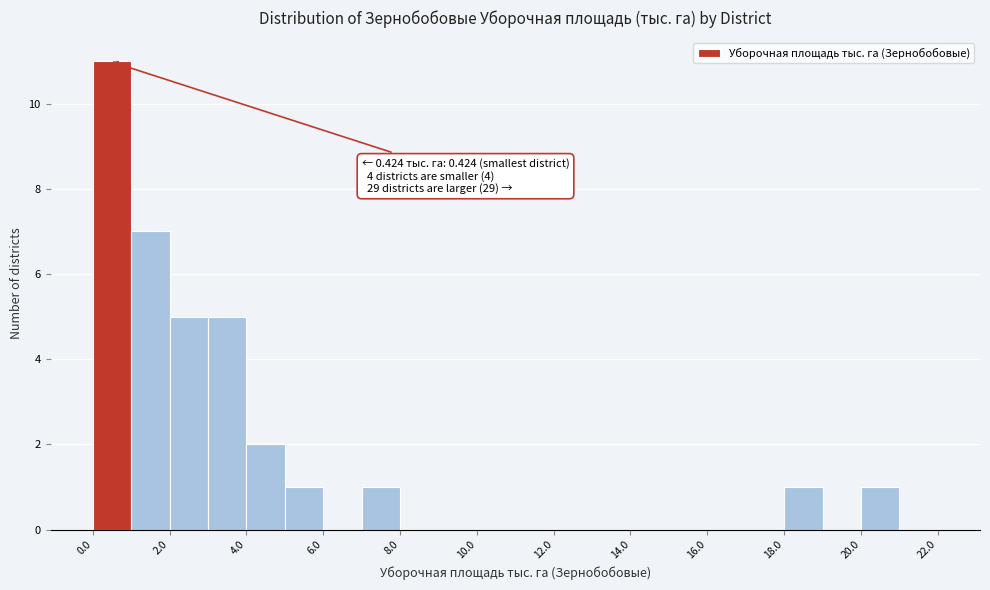

Which range on the x-axis has the tallest bar?

0 to 1